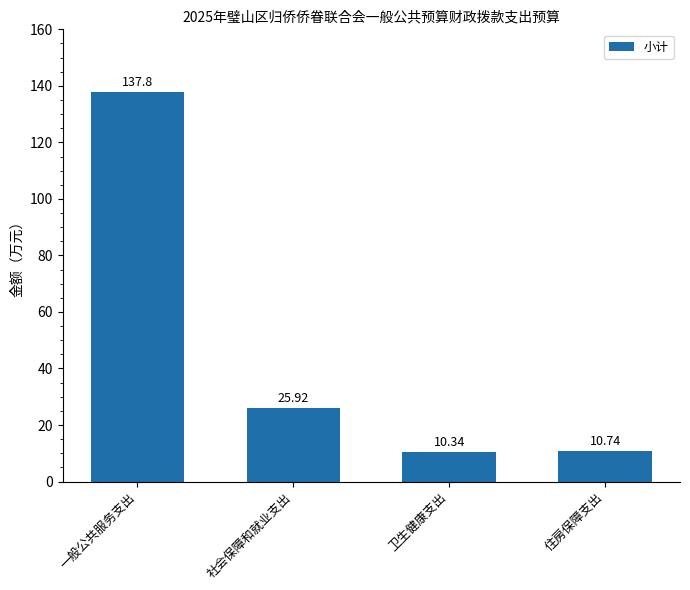

Between 住房保障支出 and 一般公共服务支出, which is larger?

一般公共服务支出